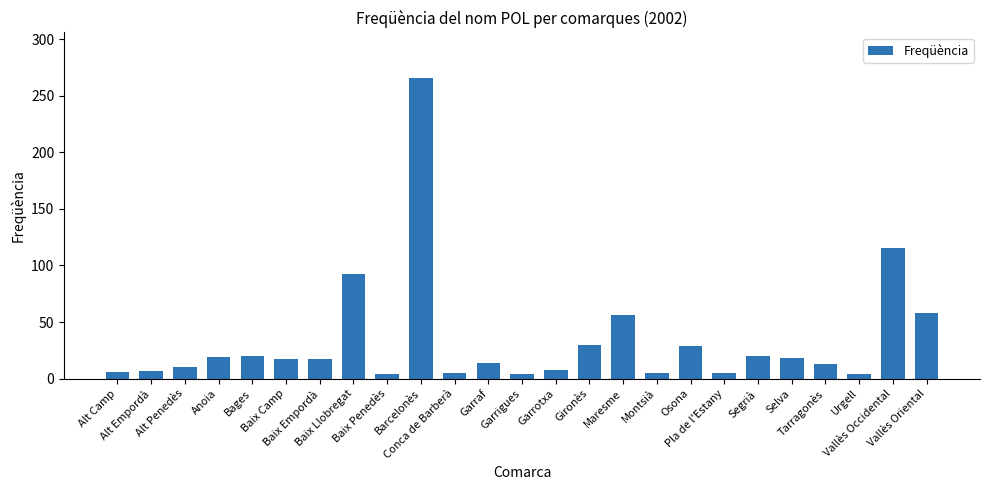

What is the maximum value shown in the chart?

266